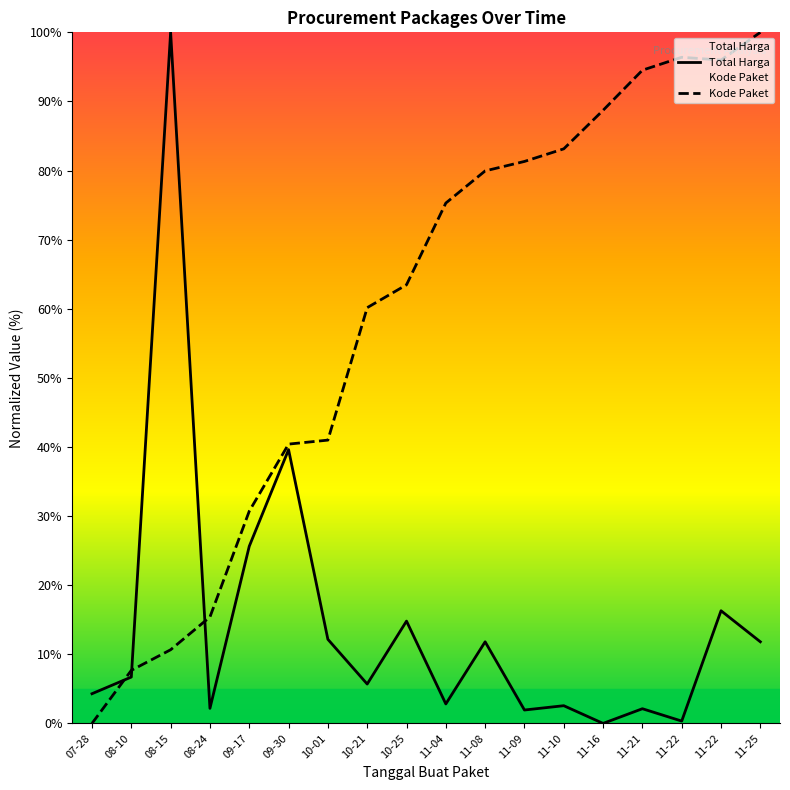

What is the sum of all Total Harga values?

260.8